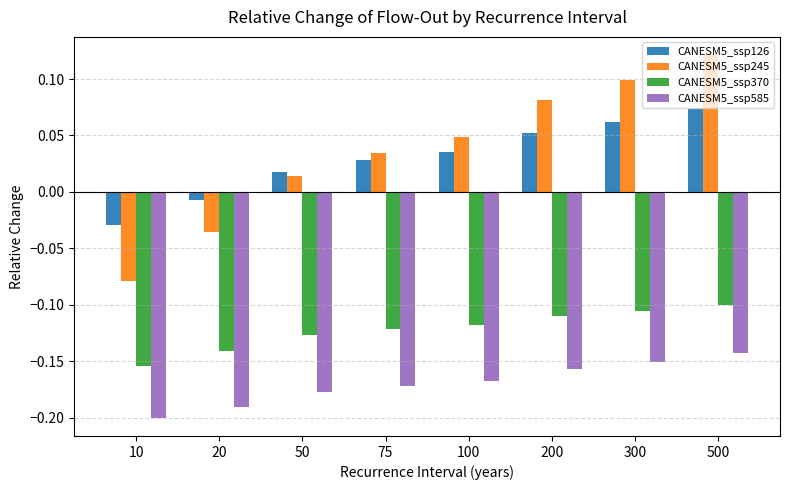

List the series in order of their peak value, highest first.

CANESM5_ssp245, CANESM5_ssp126, CANESM5_ssp370, CANESM5_ssp585